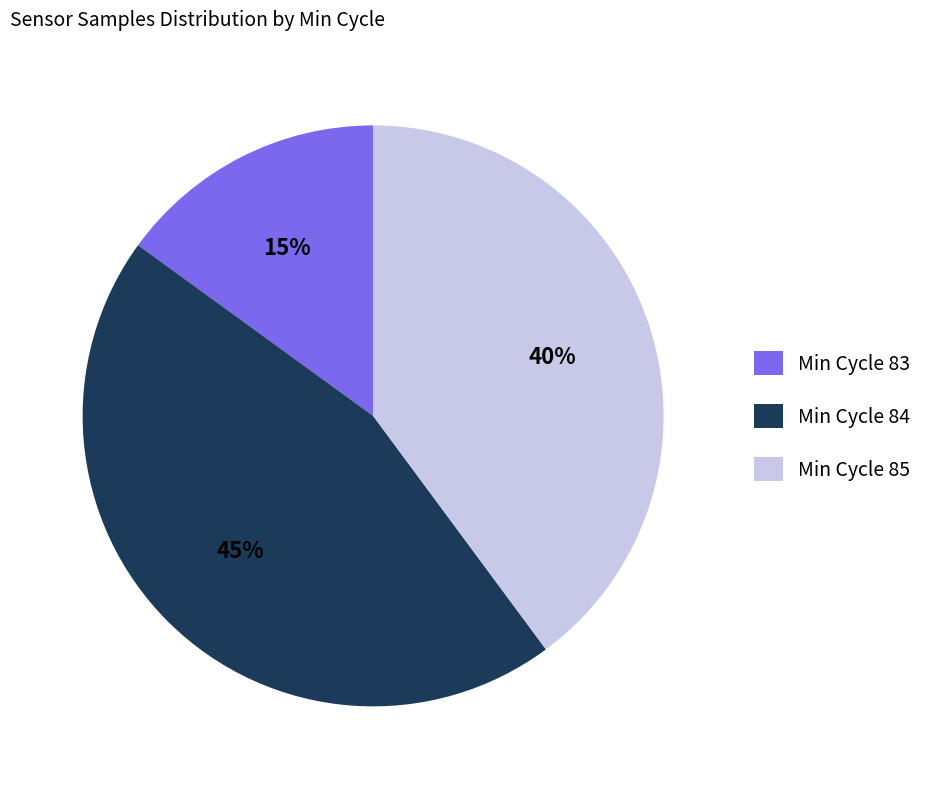

Is there any slice that represents more than half of the pie?

No